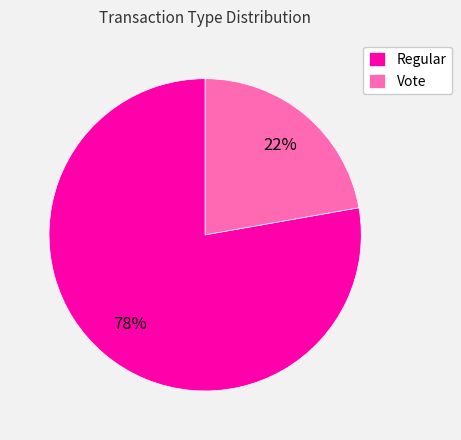

Approximately how many times larger is the value at Regular compared to Vote?

3.5